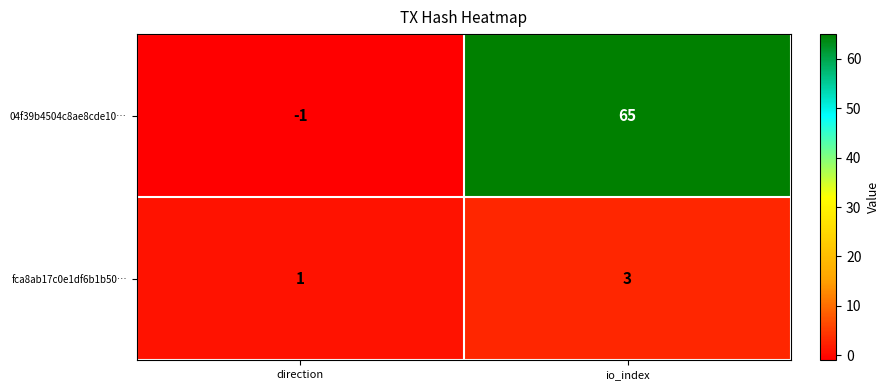

What is the sum of all 04f39b4504c8ae8cde10… values?

64